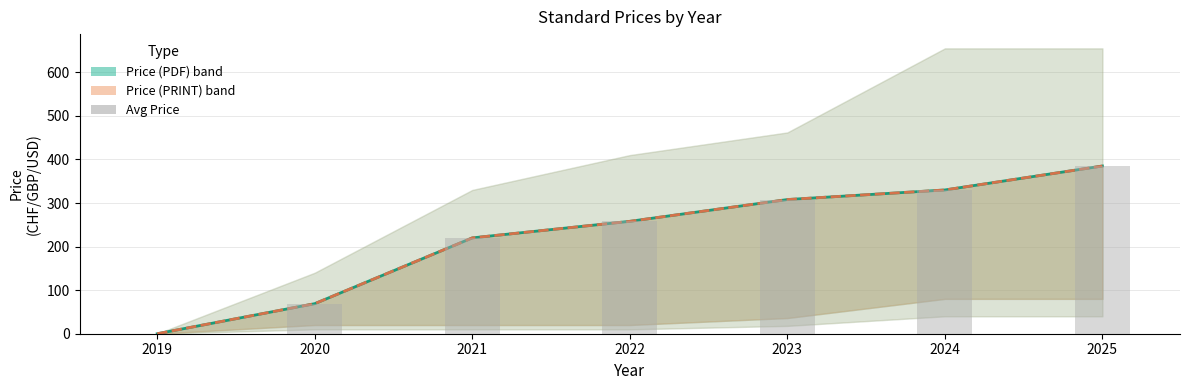

Reading left to right, what are all the values shown in this chart?

Price (PDF): 0	69	220	258	308	330	385
Price (PRINT): 0	69	220	258	308	330	385
Avg Price: 0	69	220	258	308	330	385